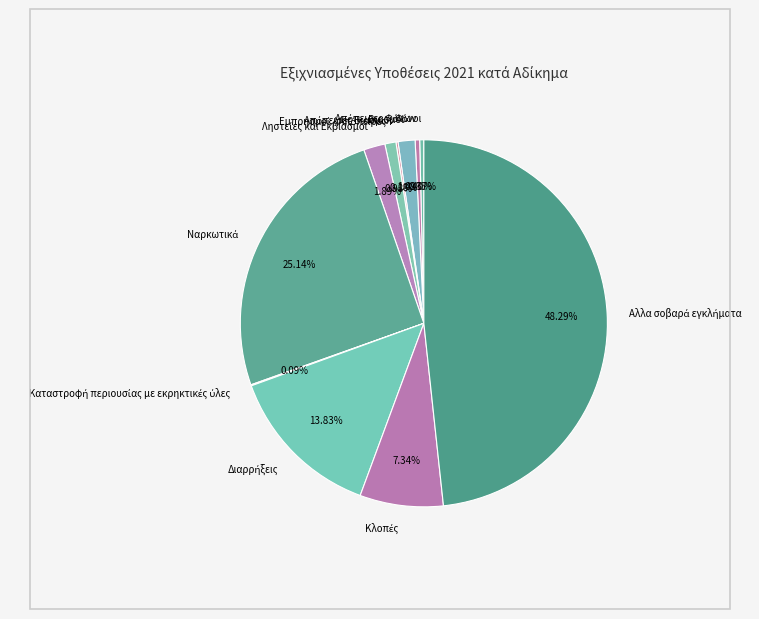

Does any single category account for the majority?

No